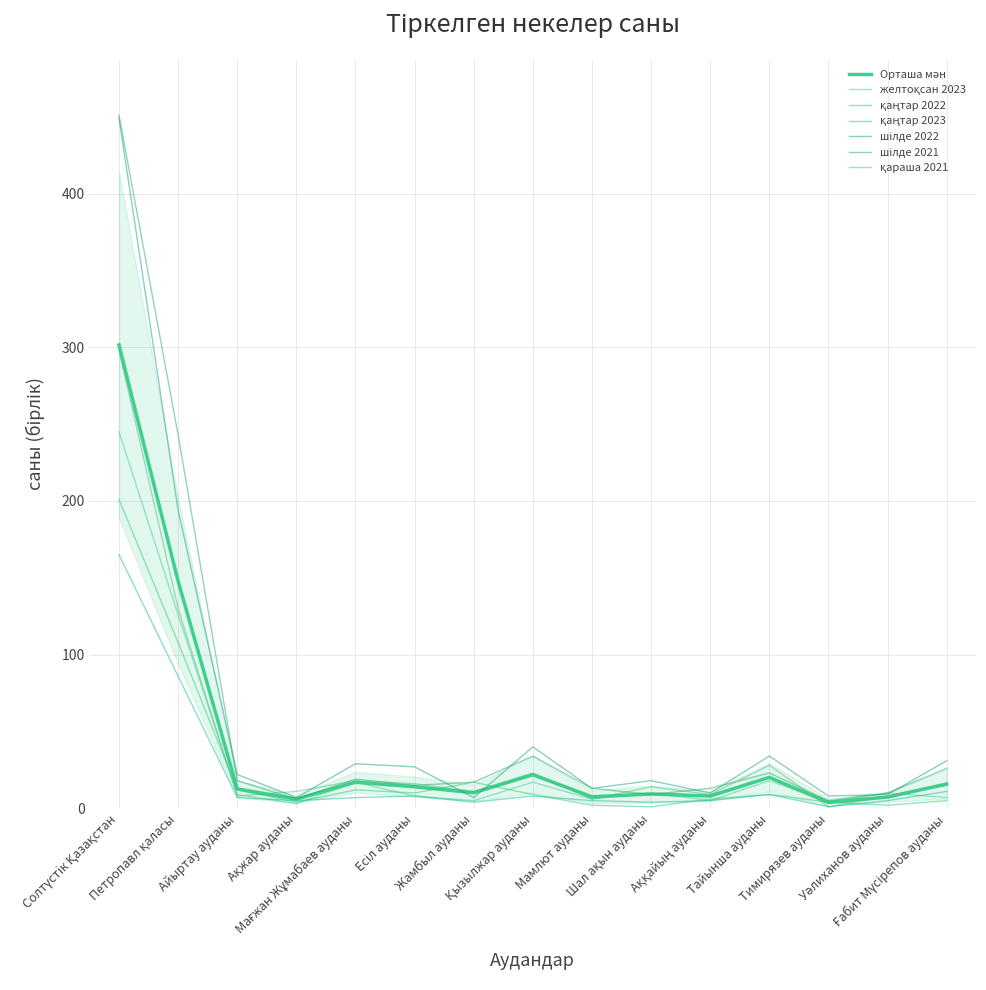

What is the difference between the second highest and minimum values in the қараша 2021 series?

129